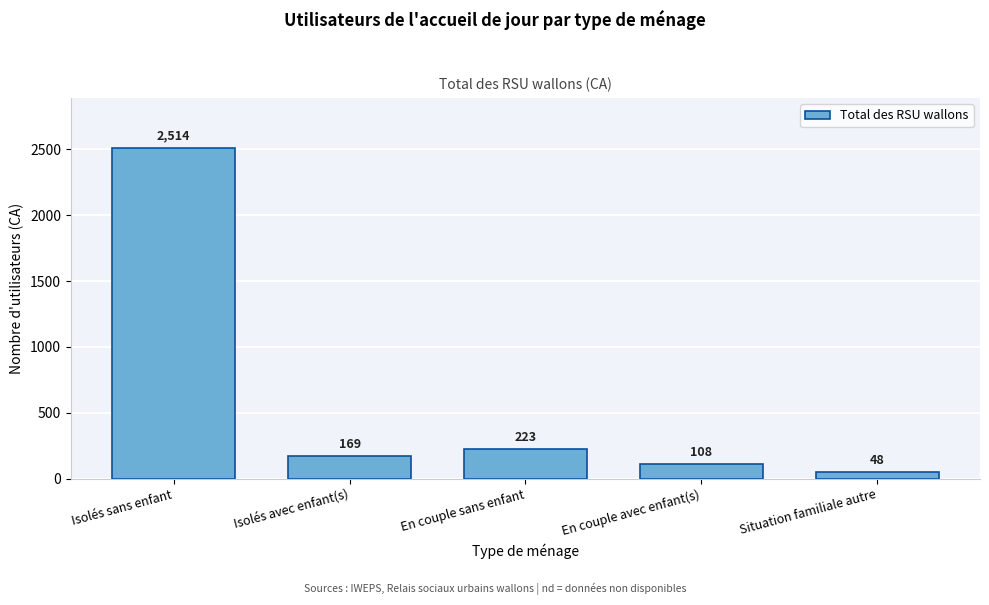

Reading right to left, extract all data points from this chart.

Situation familiale autre=48	En couple avec enfant(s)=108	En couple sans enfant=223	Isolés avec enfant(s)=169	Isolés sans enfant=2514